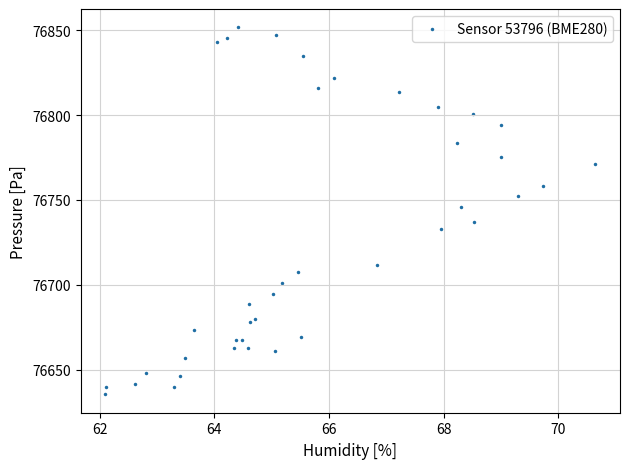

What Y value in the scatter plot is closest to 76743?

76745.7